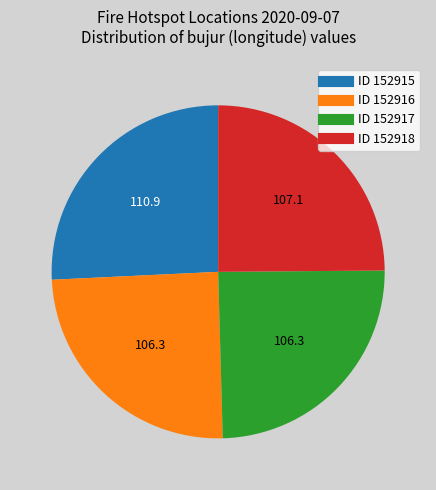

Is there any slice that represents more than half of the pie?

No